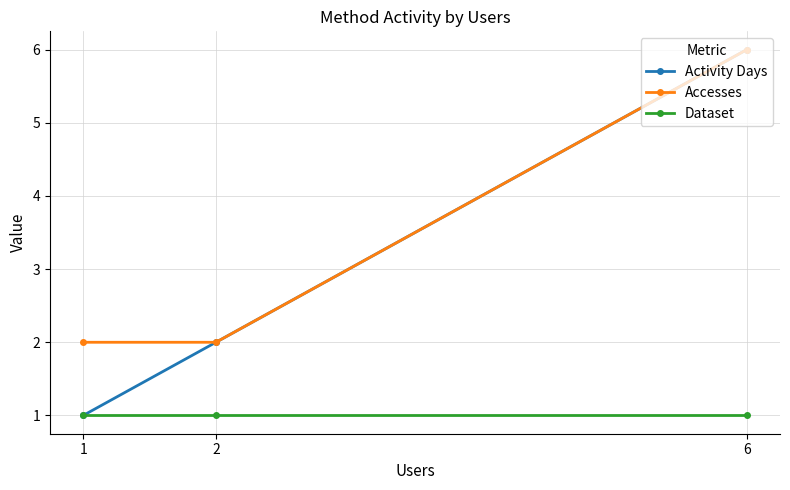

Reading left to right, list all the values displayed in this chart.

Activity Days: 1=1	2=2	6=6
Accesses: 1=2	2=2	6=6
Dataset: 1=1	2=1	6=1